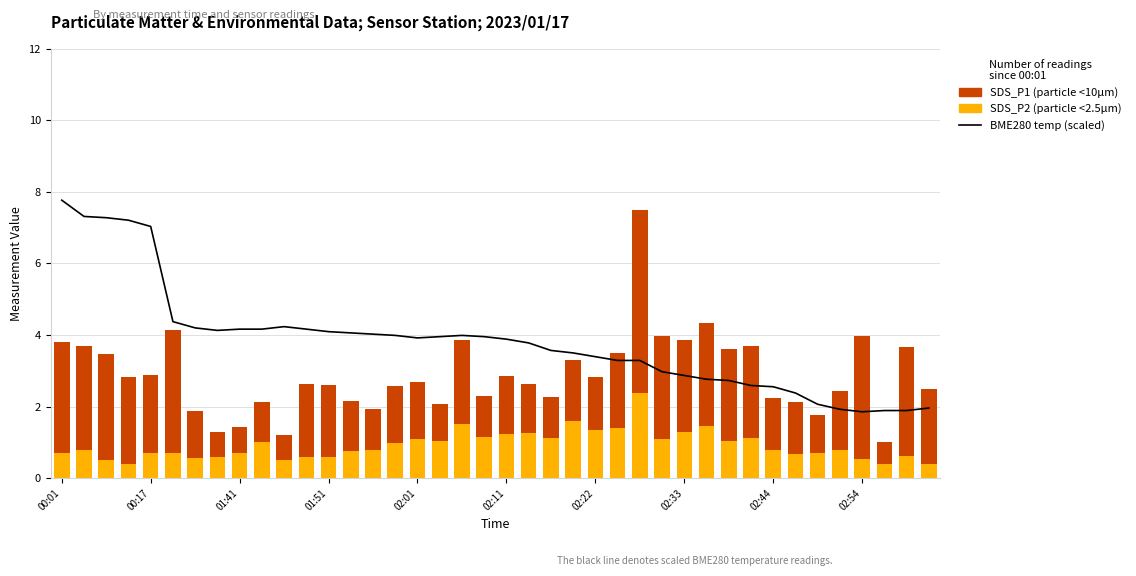

The SDS_P2 (particle <2.5µm) series shows 1.4 at 14. True or false?

False